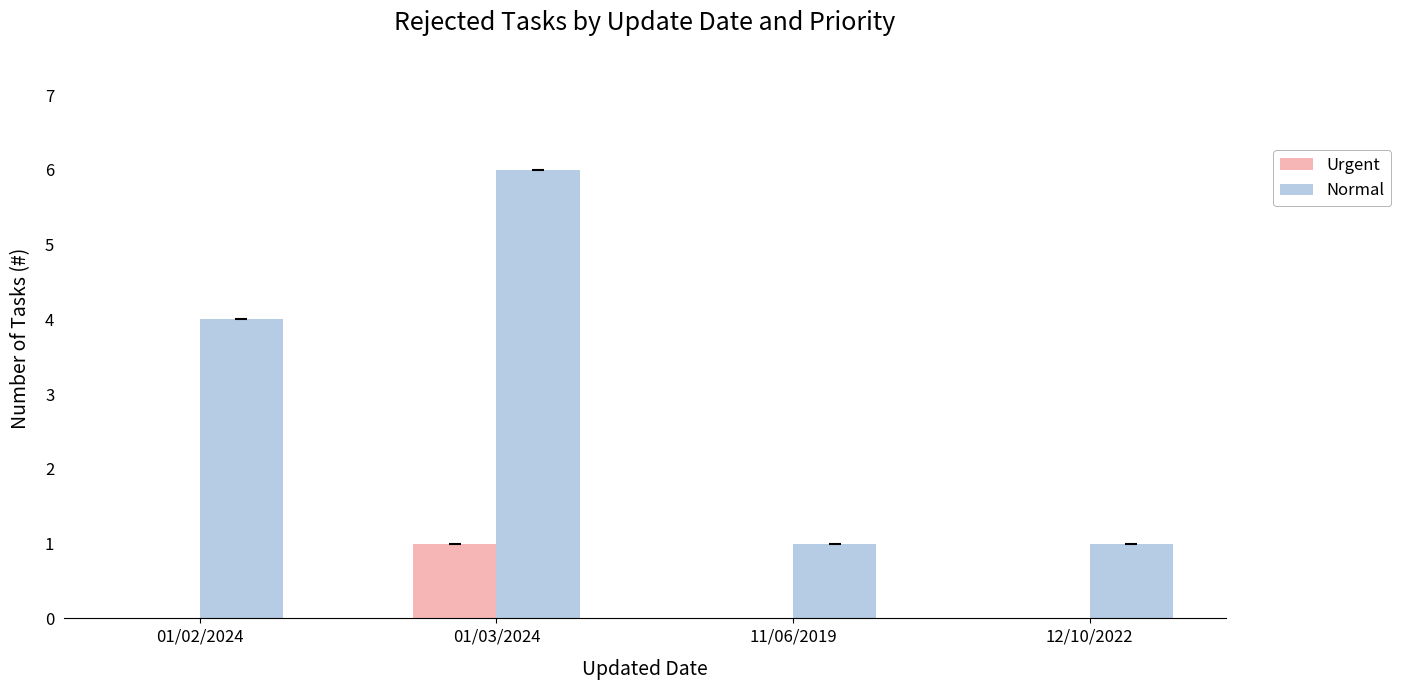

Count the Urgent values in the range 0 to 1.

4